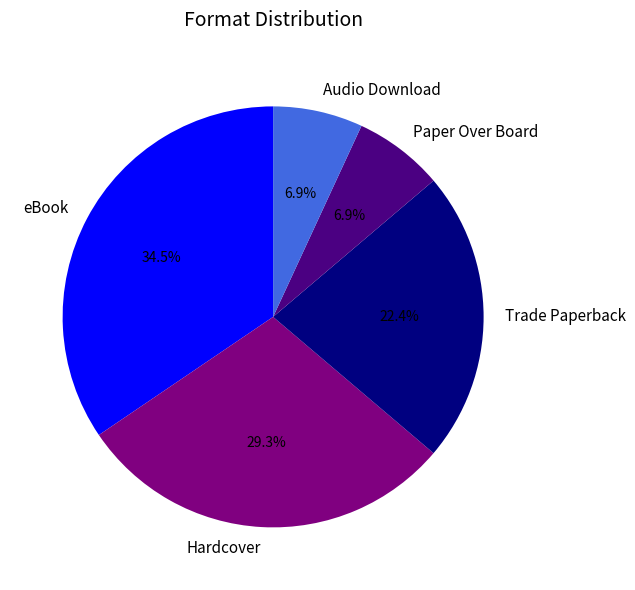

The Hardcover slice represents 29% of the pie. True or false?

True